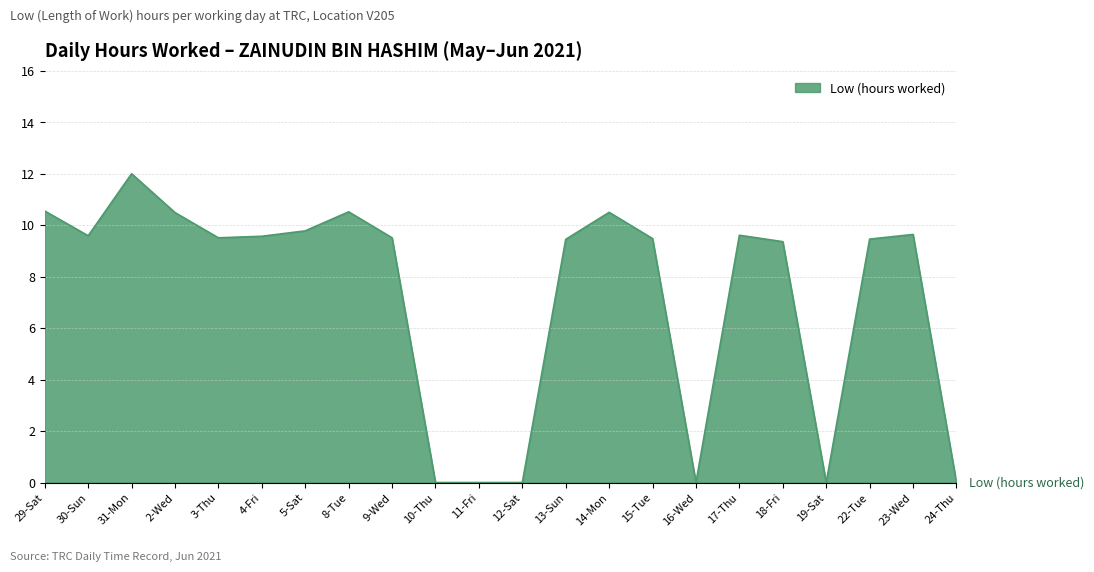

At which label does the data first exceed 9?

29-Sat